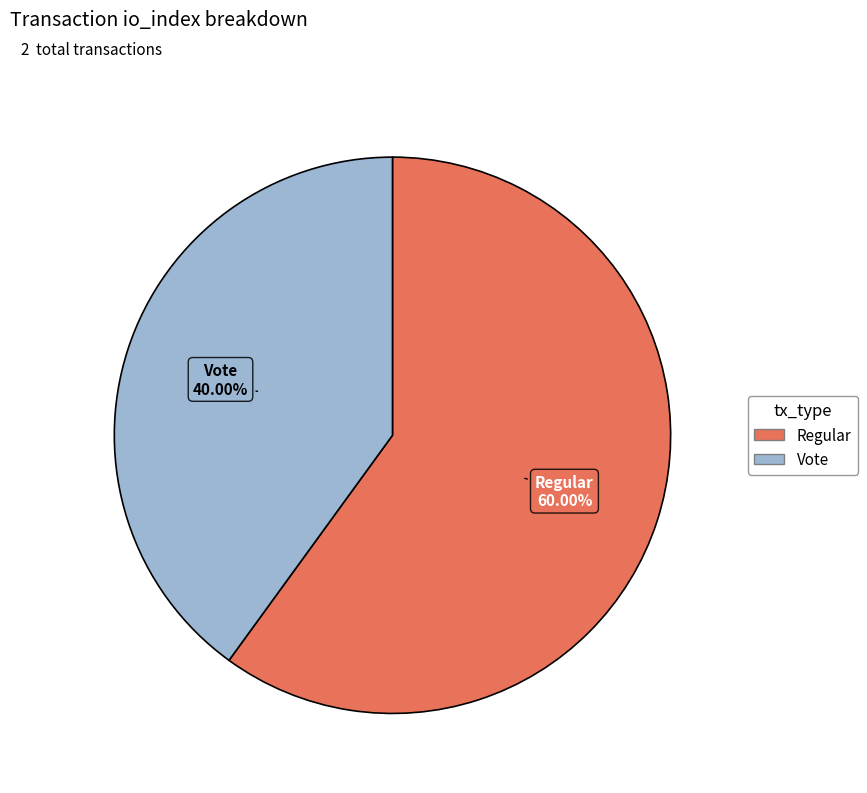

Does any single category account for the majority?

Yes